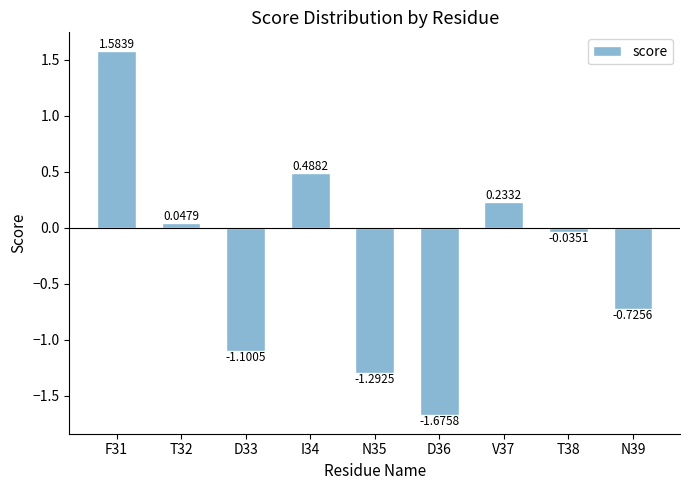

What position from the right is I34?

6